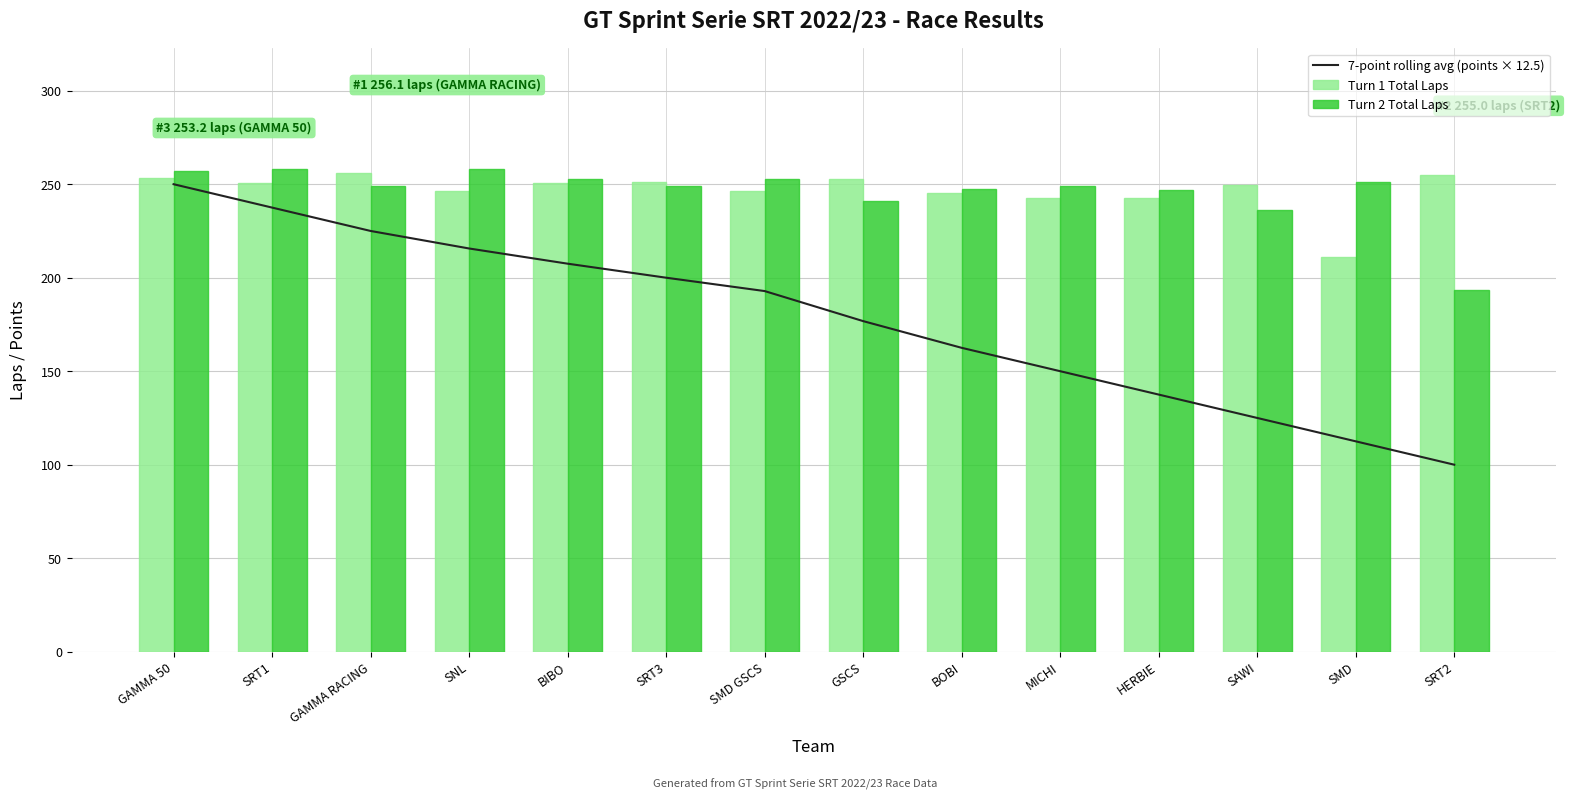

True or false: Turn 2 Total Laps has a value of 249.0 at GAMMA RACING.

True